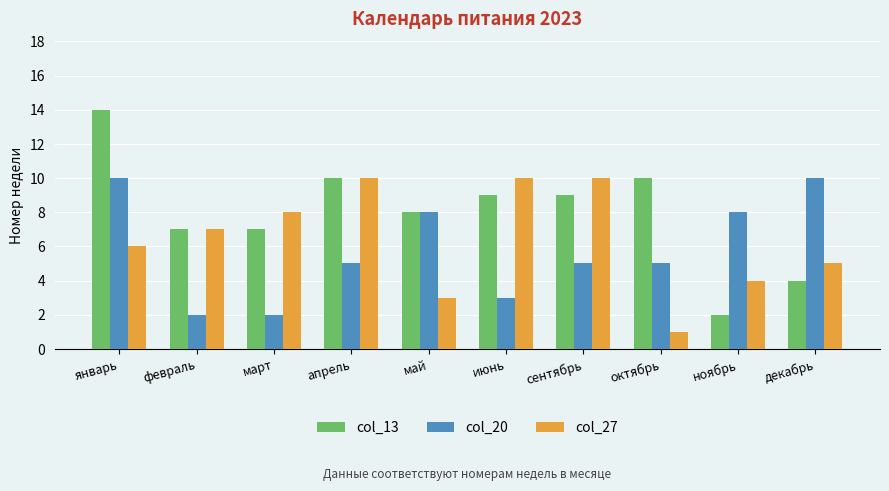

What is the greatest value displayed?

14